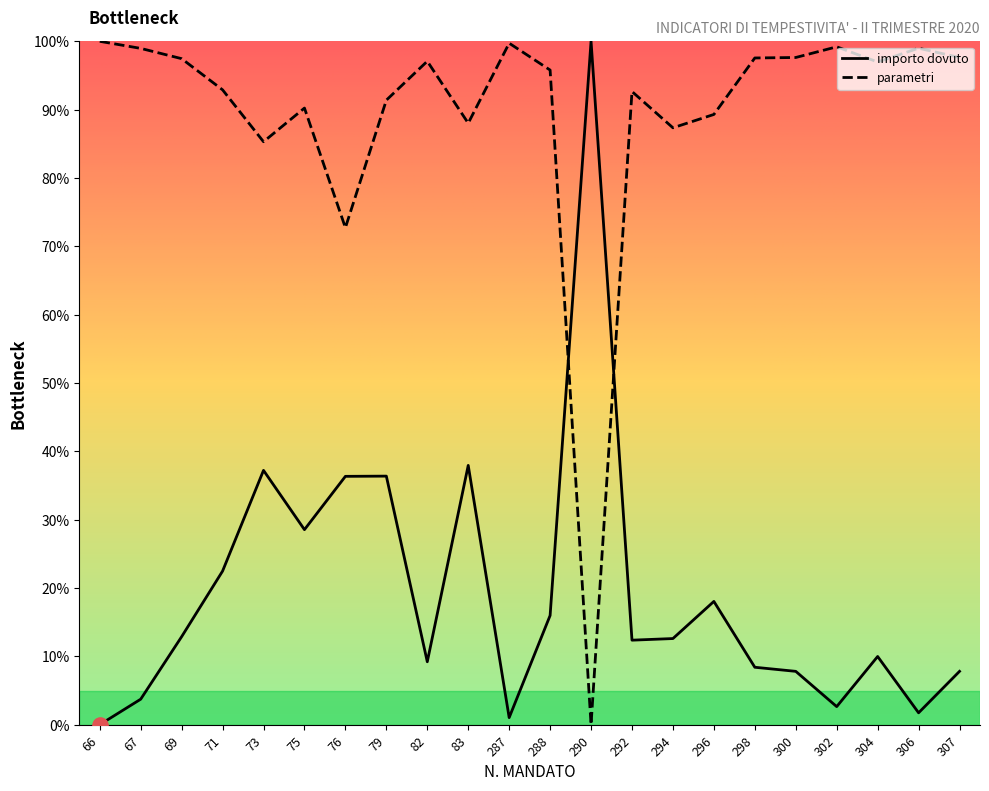

Which series contains the lowest Y value?

importo dovuto